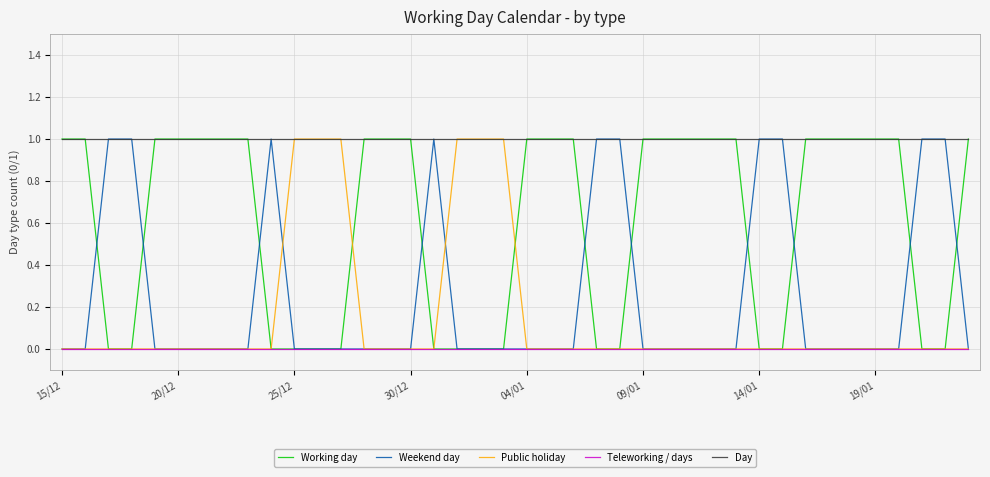

Which series has the largest total across all categories?

Day